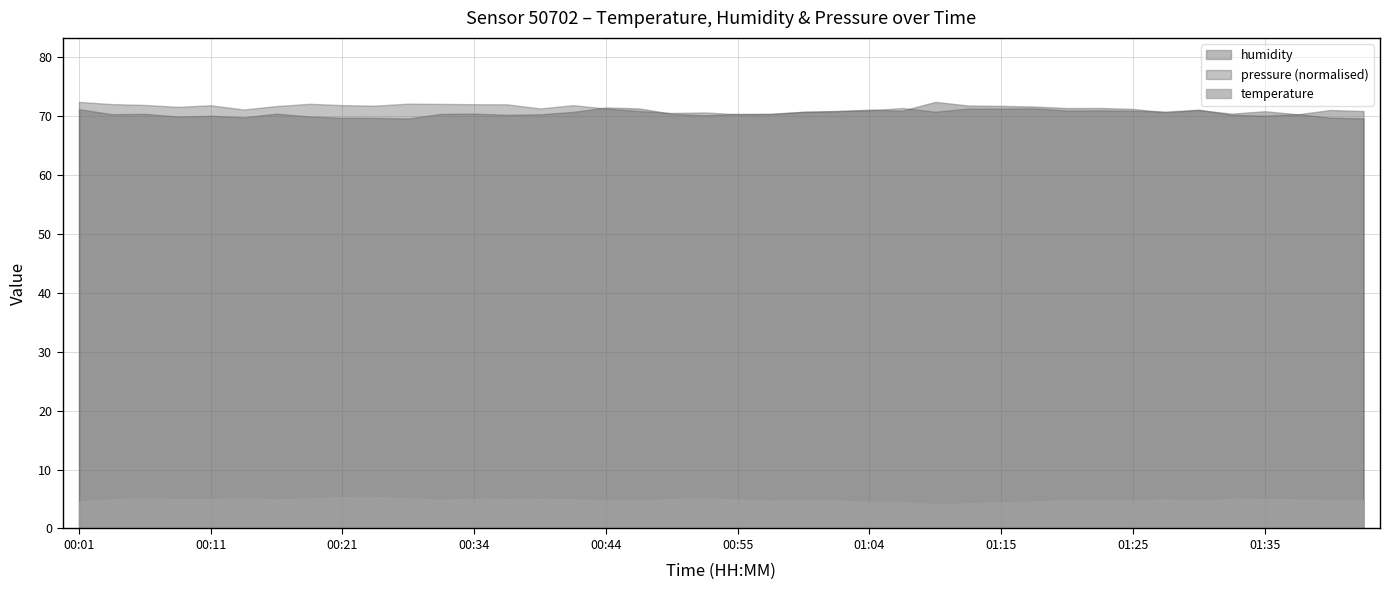

True or false: humidity and temperature cross at least once.

False